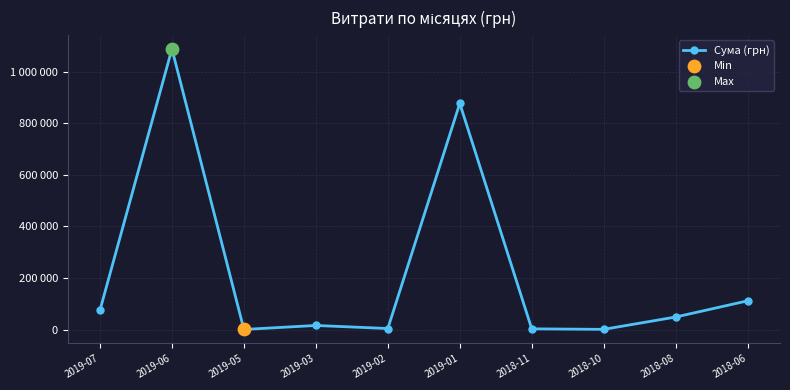

Does the chart have visible grid lines?

Yes